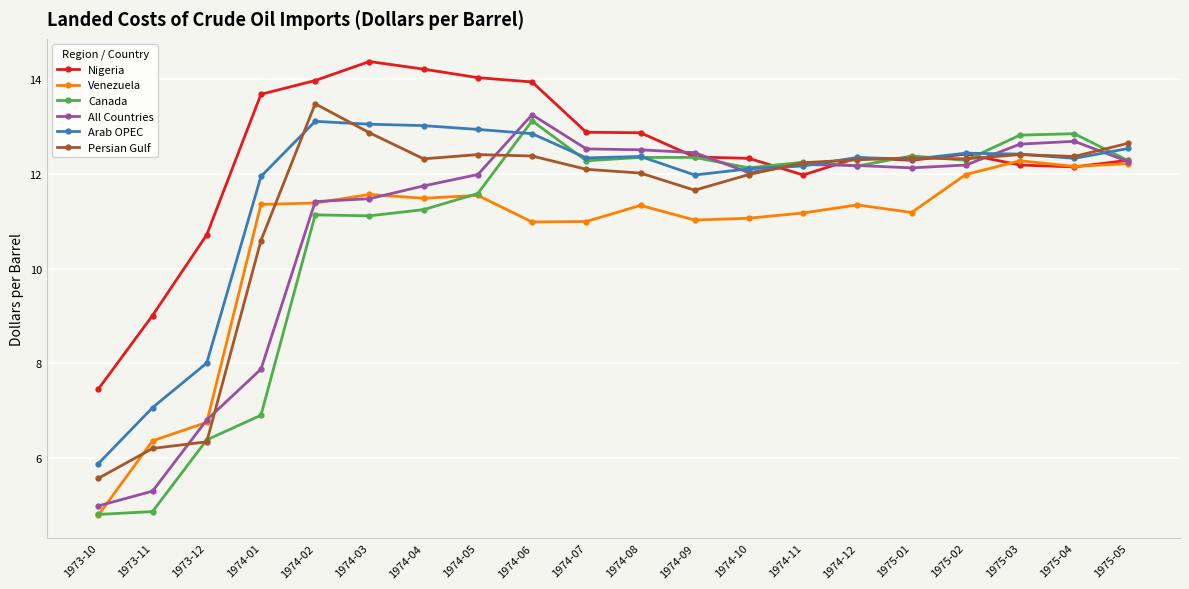

What is the spread (max minus min) of values at 1975-03?

0.6